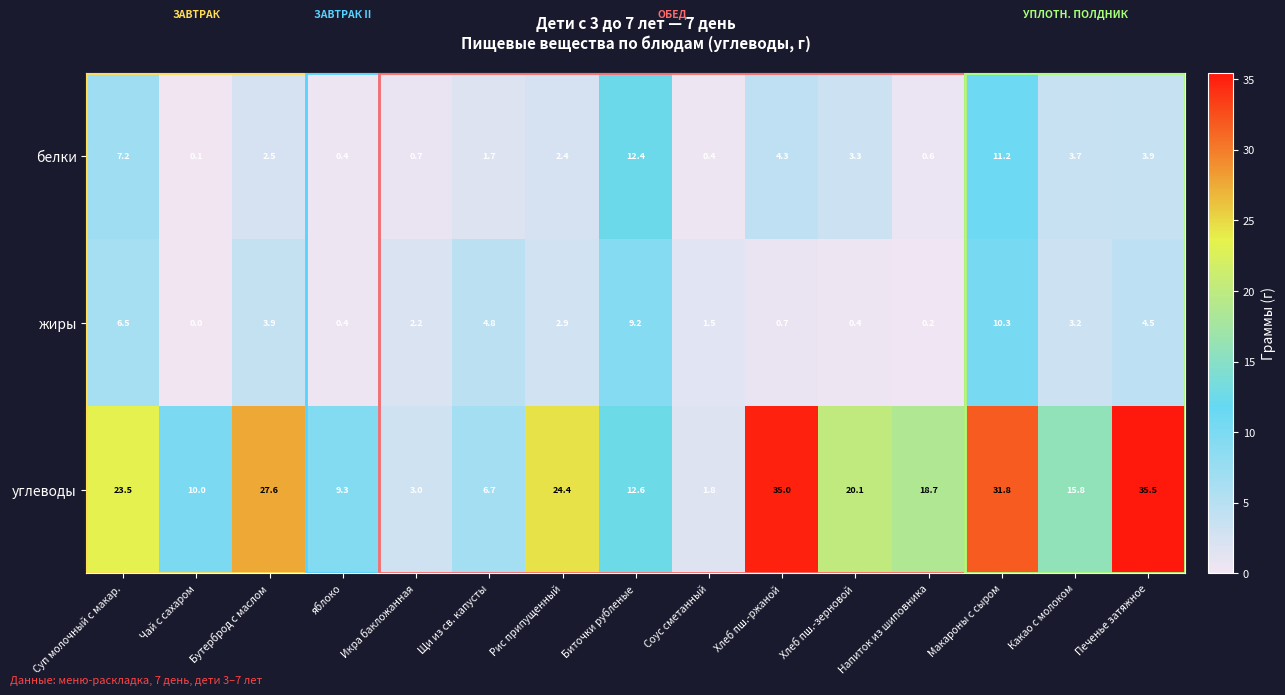

Which series has the largest total across all categories?

углеводы